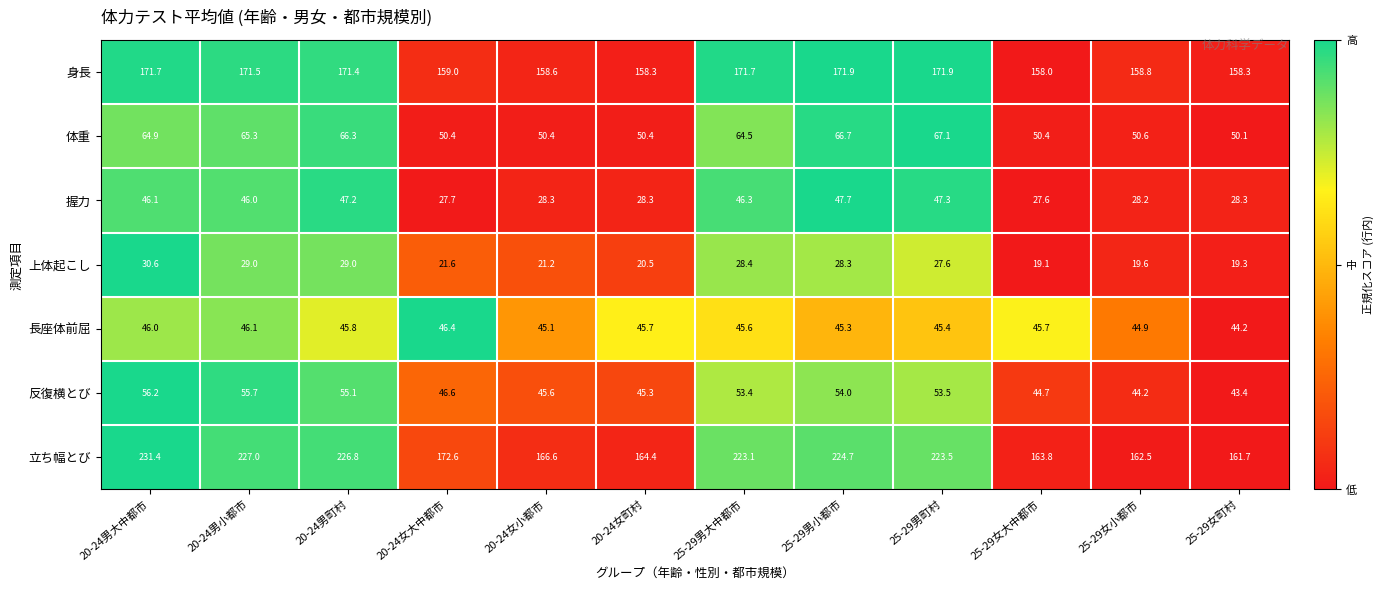

Is it true that 体重 equals 117.5 at 20-24男町村?

False